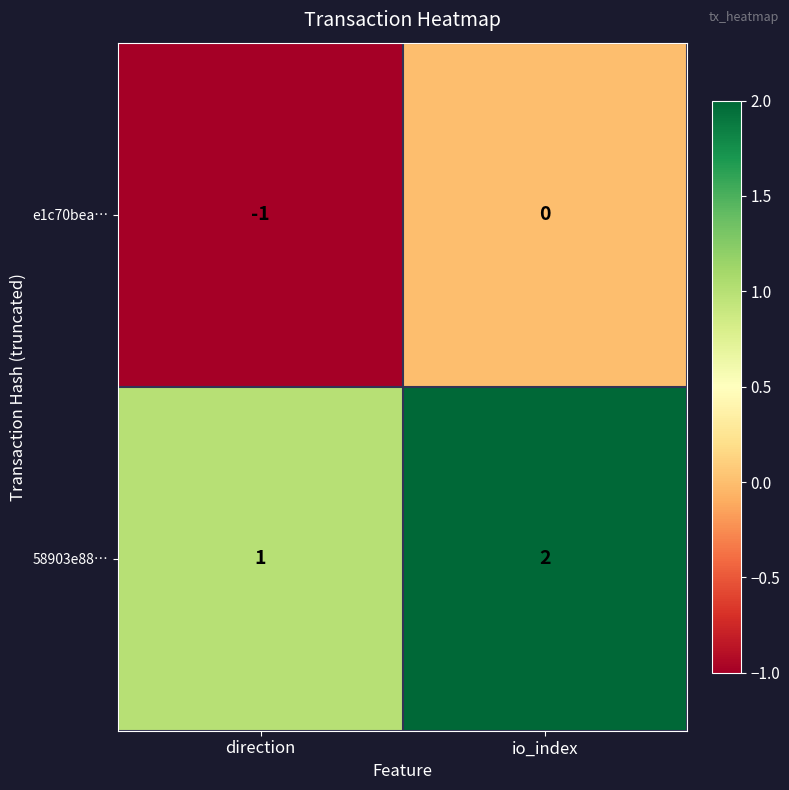

At which label is 58903e88… closest to 1?

direction